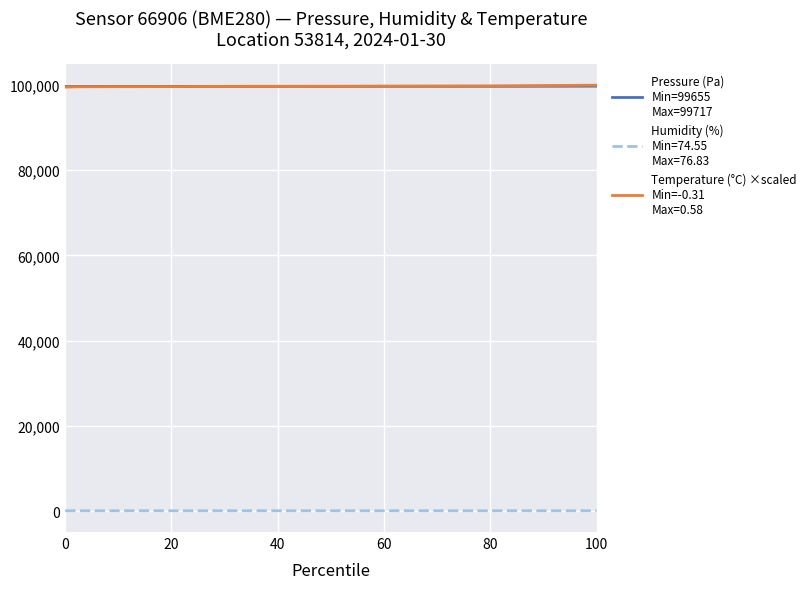

What is the maximum value shown in the chart?

99945.2